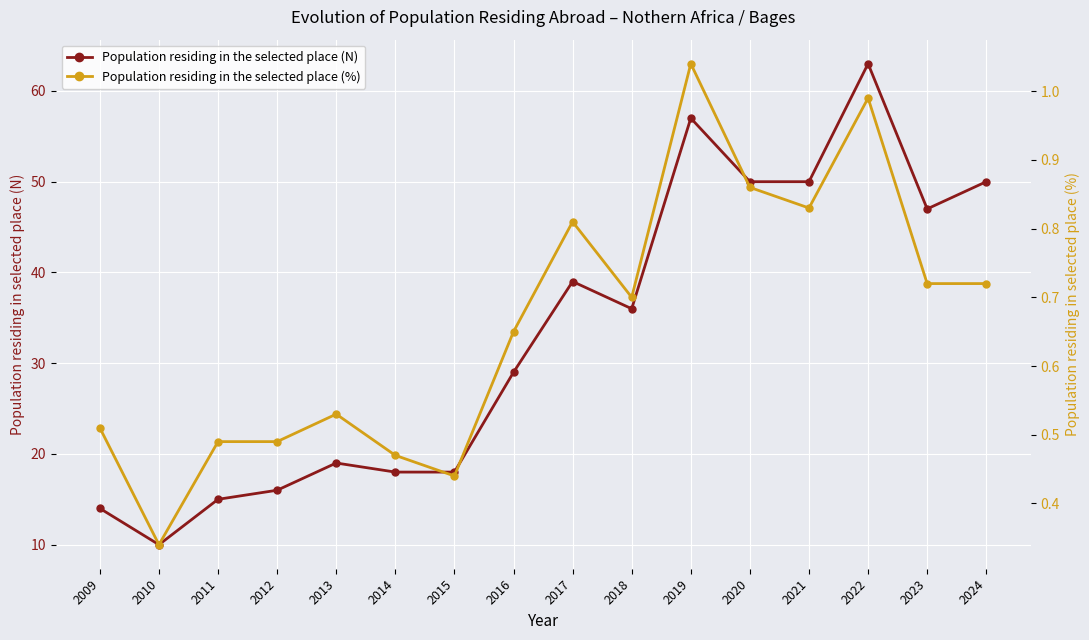

Rank the series by their maximum value, from highest to lowest.

Population residing in the selected place (N), Population residing in the selected place (%)